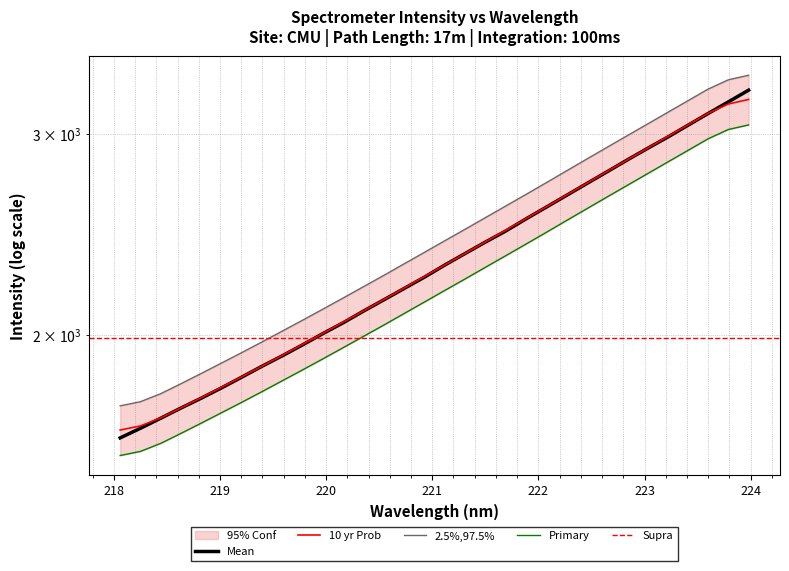

What is the difference between the second highest and second lowest values?

1540.8